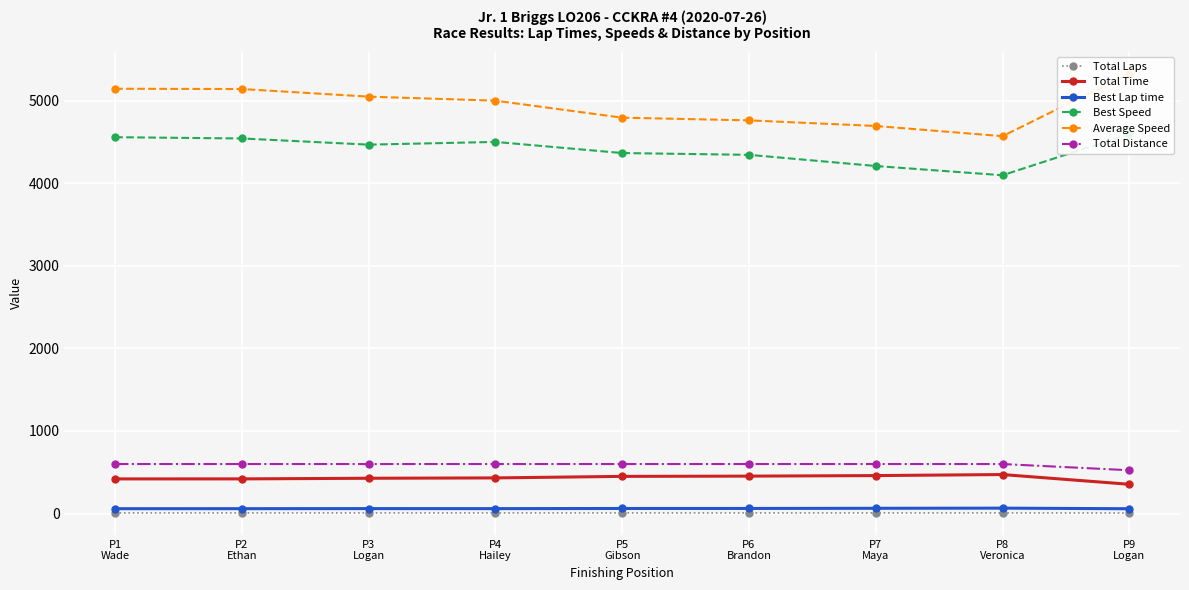

How many series are shown in this chart?

6